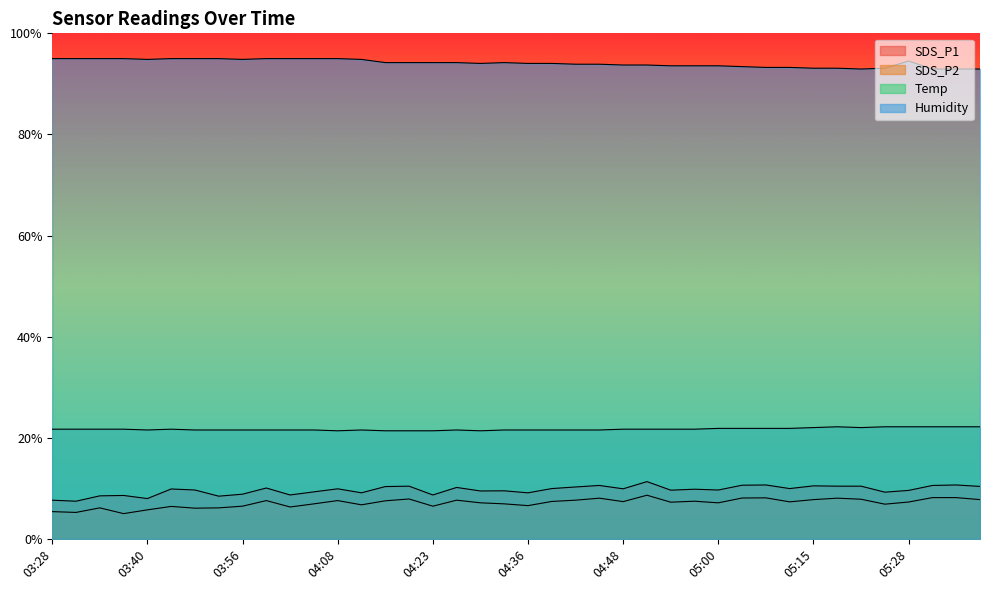

In SDS_P2, how many points are lower than both neighbors (excluding endpoints)?

12